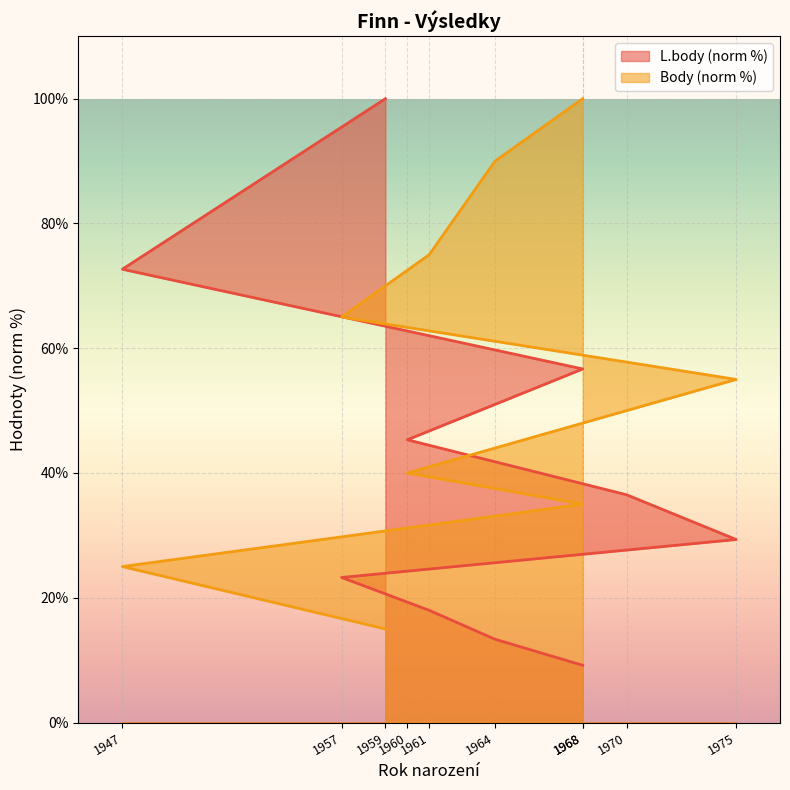

Which series changed the most between 1964 and 1968?

Body